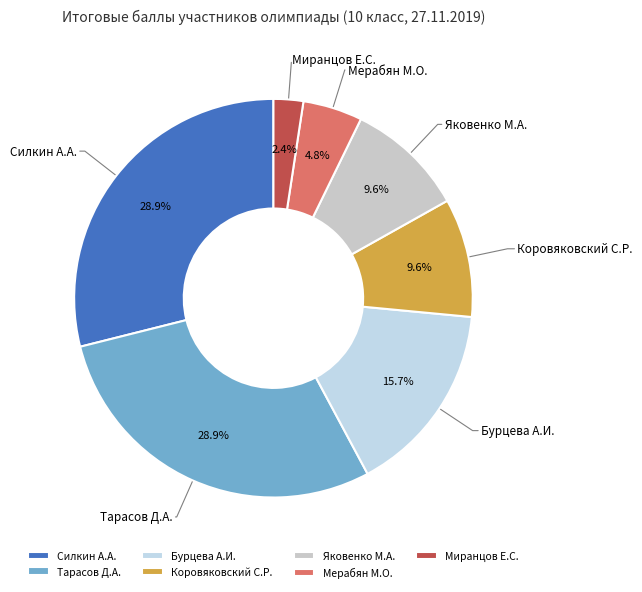

How much of the chart is everything except Миранцов Е.С.?

97.6%